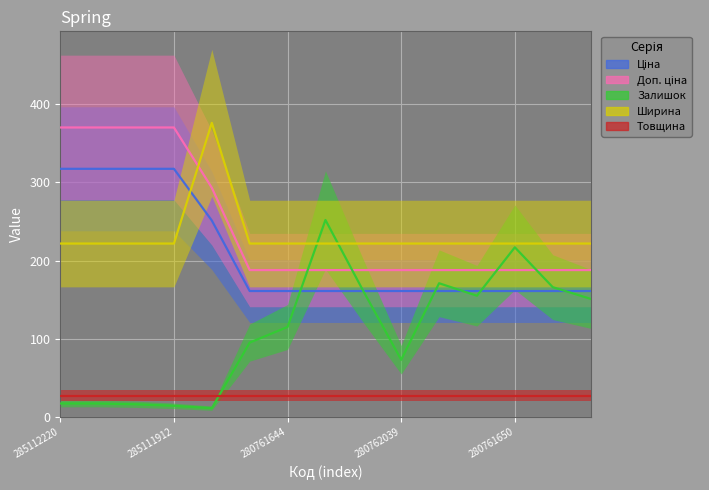

What is the difference between the highest and lowest values at 280761054?

60.8